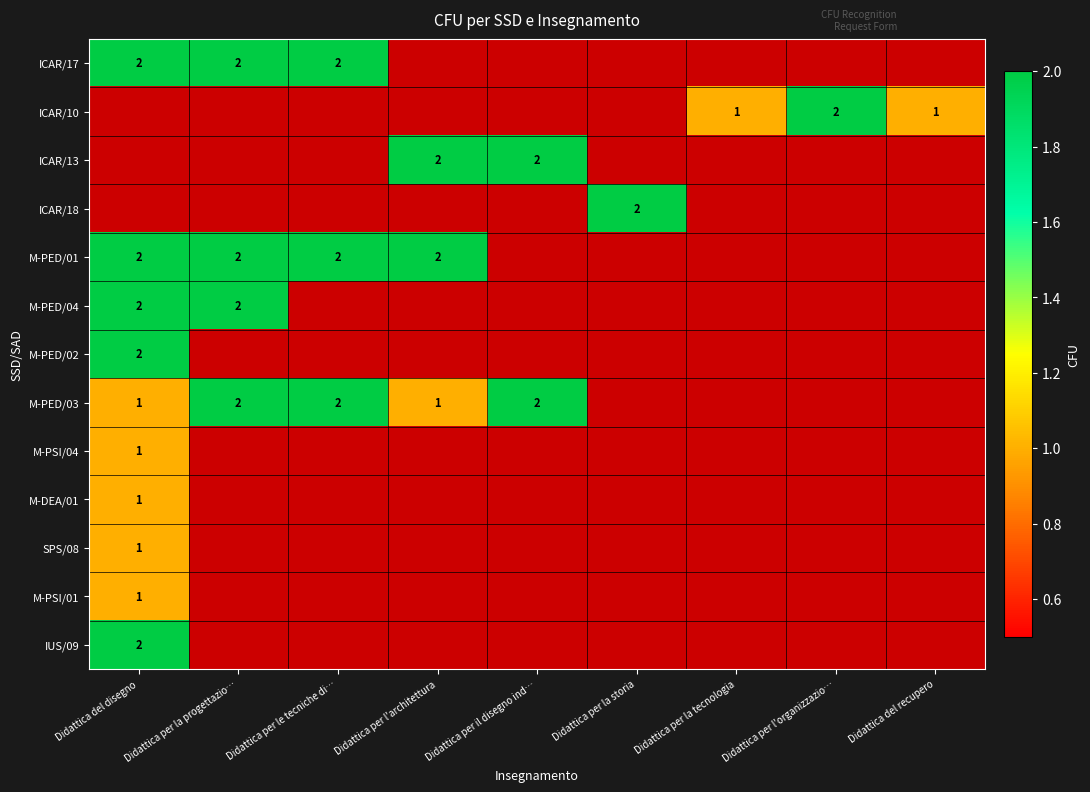

Which label corresponds to the largest value in the chart?

Didattica del disegno